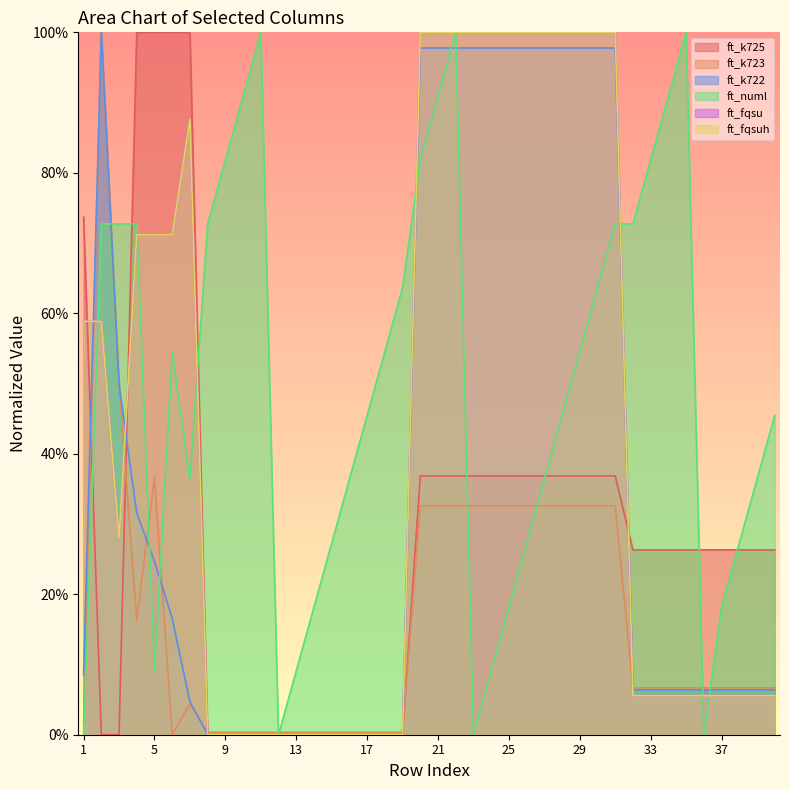

Reading right to left, list all the values displayed in this chart.

ft_k725: 0.3	0.3	0.3	0.3	0.3	0.3	0.3	0.3	0.3	0.4	0.4	0.4	0.4	0.4	0.4	0.4	0.4	0.4	0.4	0.4	0.4	0.0	0.0	0.0	0.0	0.0	0.0	0.0	0.0	0.0	0.0	0.0	0.0	1.0	1.0	1.0	1.0	0.0	0.0	0.7
ft_k723: 0.1	0.1	0.1	0.1	0.1	0.1	0.1	0.1	0.1	0.3	0.3	0.3	0.3	0.3	0.3	0.3	0.3	0.3	0.3	0.3	0.3	0.0	0.0	0.0	0.0	0.0	0.0	0.0	0.0	0.0	0.0	0.0	0.0	0.0	0.0	0.4	0.2	0.5	1.0	0.0
ft_k722: 0.1	0.1	0.1	0.1	0.1	0.1	0.1	0.1	0.1	1.0	1.0	1.0	1.0	1.0	1.0	1.0	1.0	1.0	1.0	1.0	1.0	0.0	0.0	0.0	0.0	0.0	0.0	0.0	0.0	0.0	0.0	0.0	0.0	0.0	0.2	0.2	0.3	0.5	1.0	0.1
ft_numl: 0.5	0.4	0.3	0.2	0.0	1.0	0.9	0.8	0.7	0.7	0.6	0.5	0.5	0.4	0.3	0.2	0.1	0.0	1.0	0.9	0.8	0.6	0.5	0.5	0.4	0.3	0.2	0.1	0.0	1.0	0.9	0.8	0.7	0.4	0.5	0.1	0.7	0.7	0.7	0.0
ft_fqsu: 0.1	0.1	0.1	0.1	0.1	0.1	0.1	0.1	0.1	1.0	1.0	1.0	1.0	1.0	1.0	1.0	1.0	1.0	1.0	1.0	1.0	0.0	0.0	0.0	0.0	0.0	0.0	0.0	0.0	0.0	0.0	0.0	0.0	0.9	0.7	0.7	0.7	0.3	0.6	0.6
ft_fqsuh: 0.1	0.1	0.1	0.1	0.1	0.1	0.1	0.1	0.1	1.0	1.0	1.0	1.0	1.0	1.0	1.0	1.0	1.0	1.0	1.0	1.0	0.0	0.0	0.0	0.0	0.0	0.0	0.0	0.0	0.0	0.0	0.0	0.0	0.9	0.7	0.7	0.7	0.3	0.6	0.6